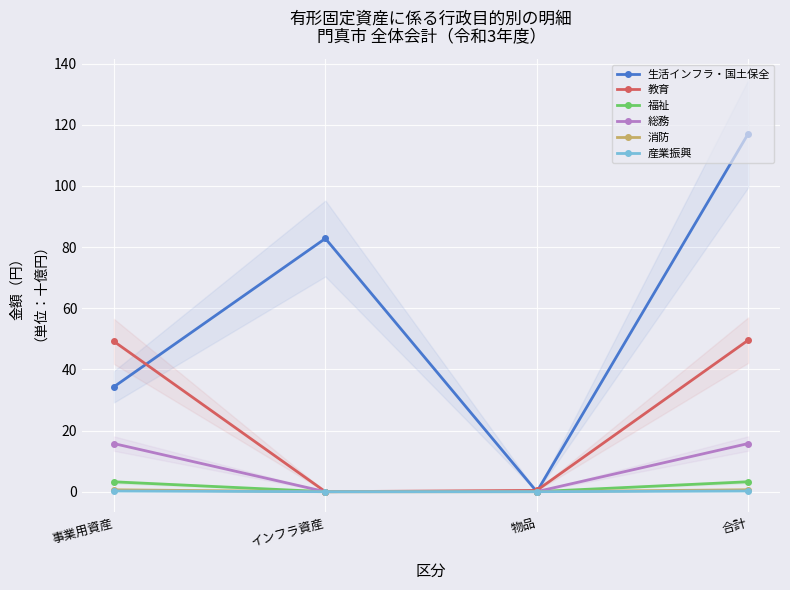

What is the difference between the highest and lowest values at 物品?

0.4